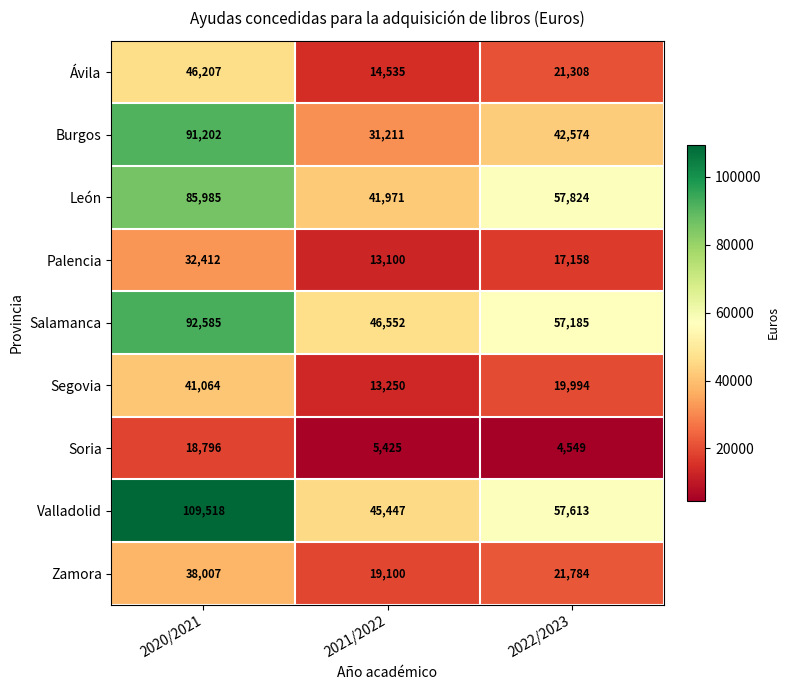

At how many categories does at least one series exceed 18518?

3